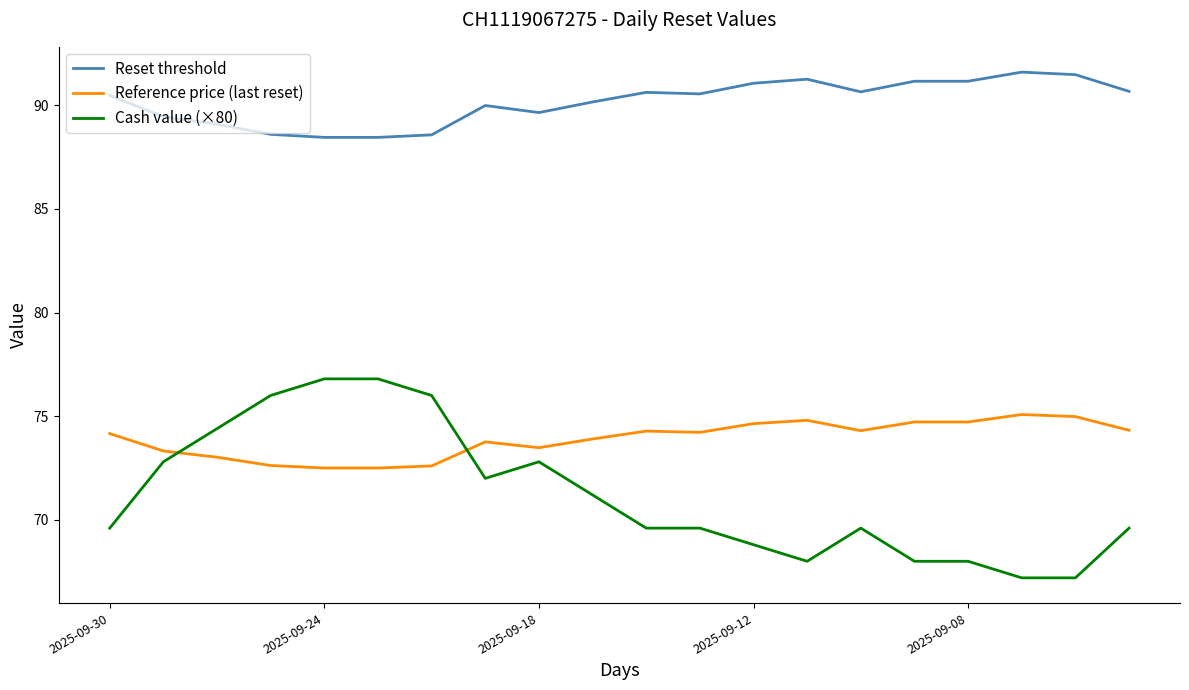

Which series has the largest range (max minus min)?

Cash value (×80)